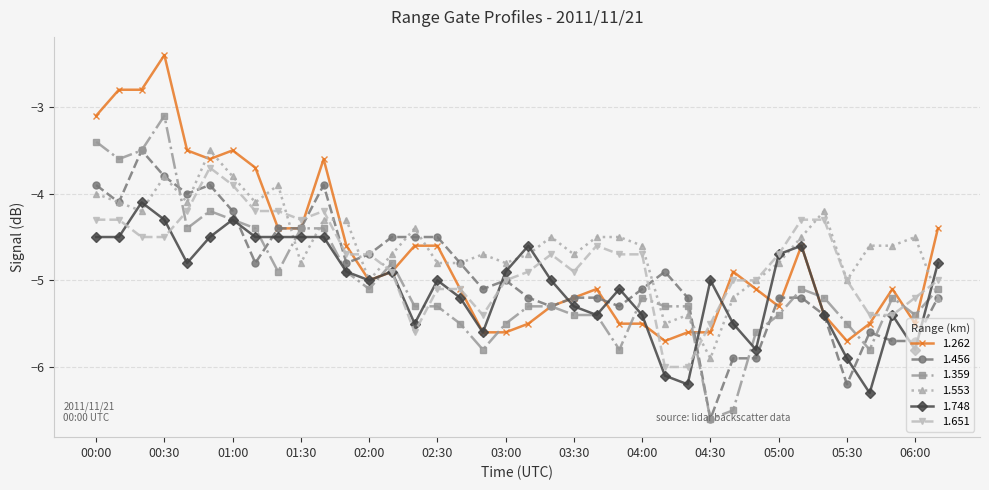

What is the minimum value for 1.553?

-5.9